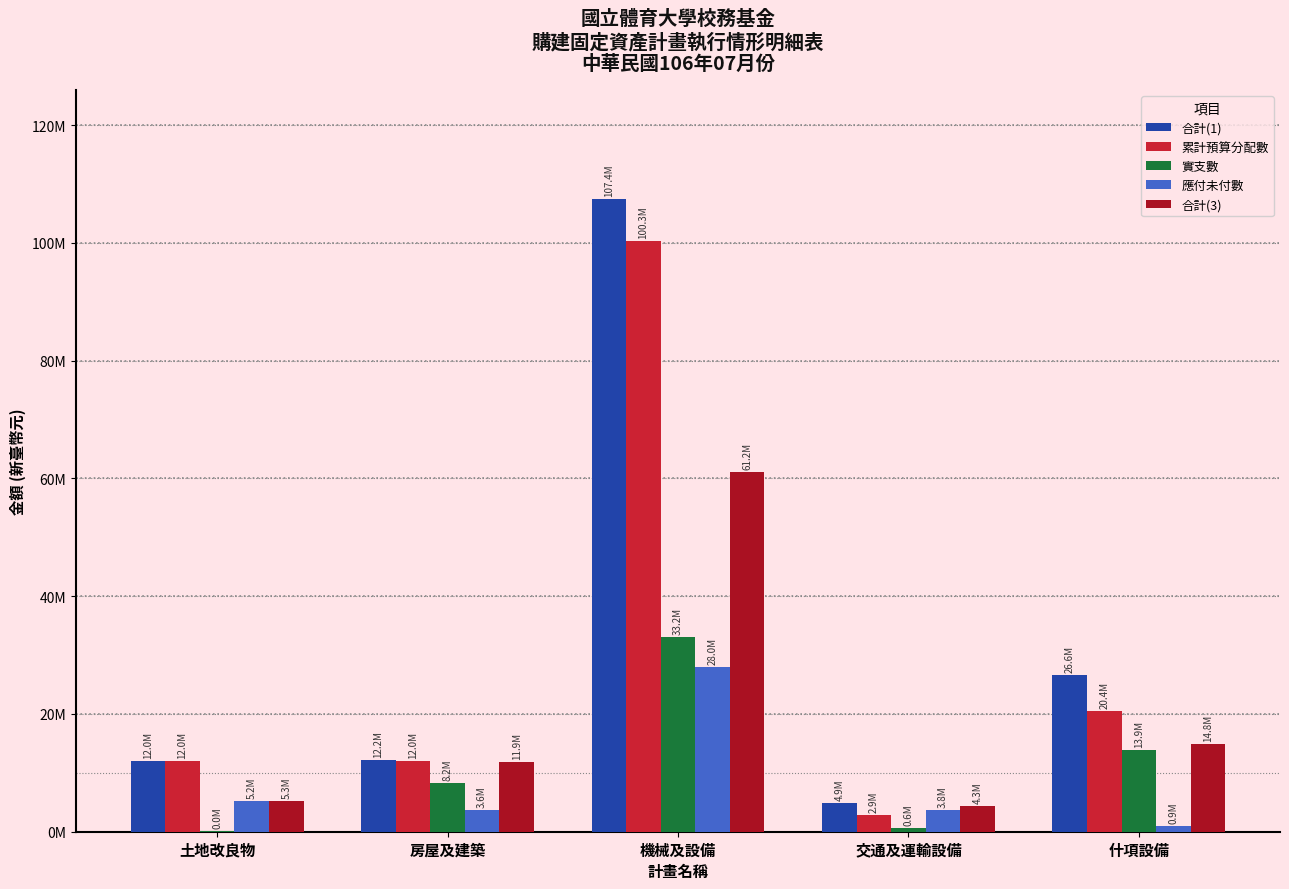

Are the bars horizontal?

No